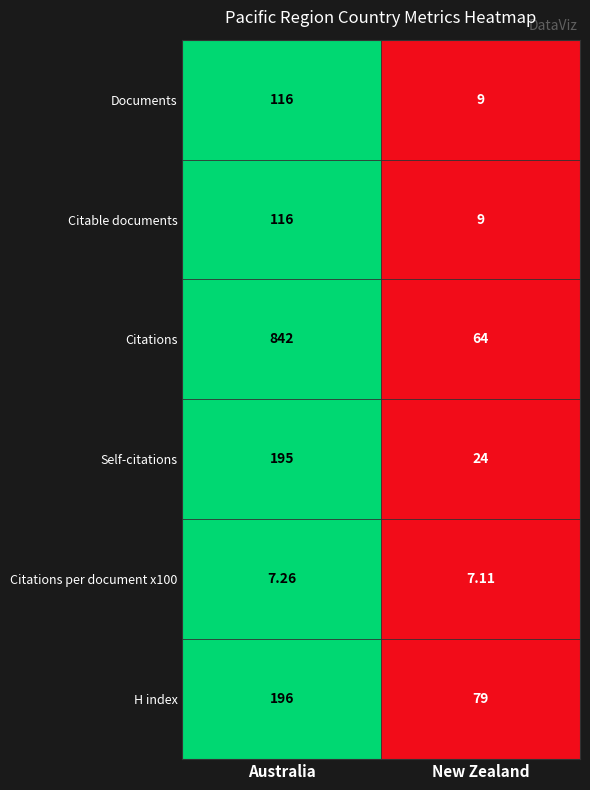

How many distinct data groups are displayed?

6